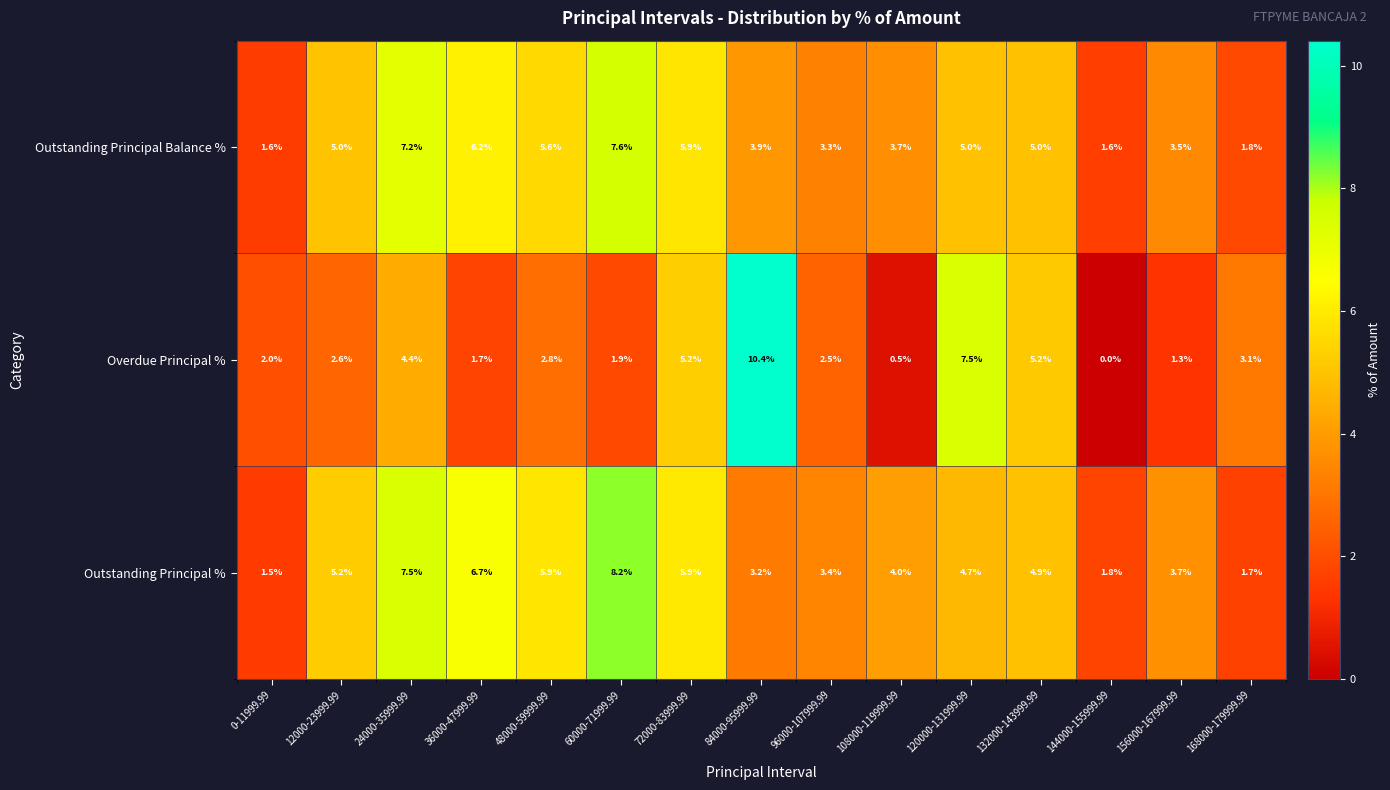

What is the sum of the Outstanding Principal % values at 72000-83999.99 and 60000-71999.99?

14.1